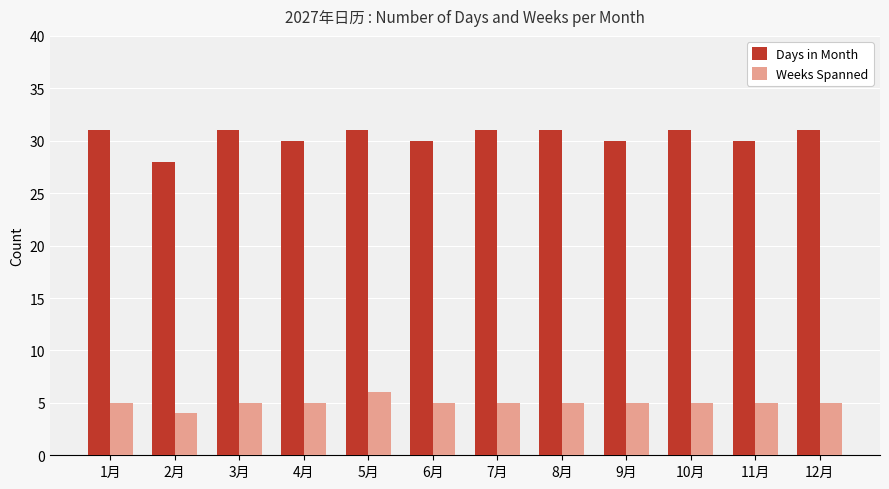

The value of Days in Month at 7月 is 47. True or false?

False